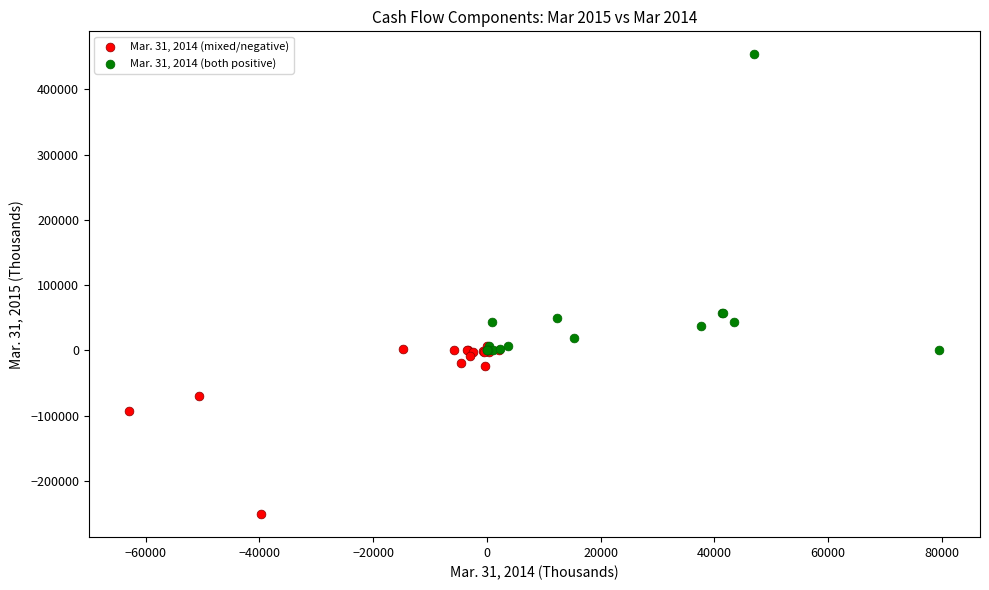

Which series has the largest Y range (max minus min)?

Mar. 31, 2014 (both positive)